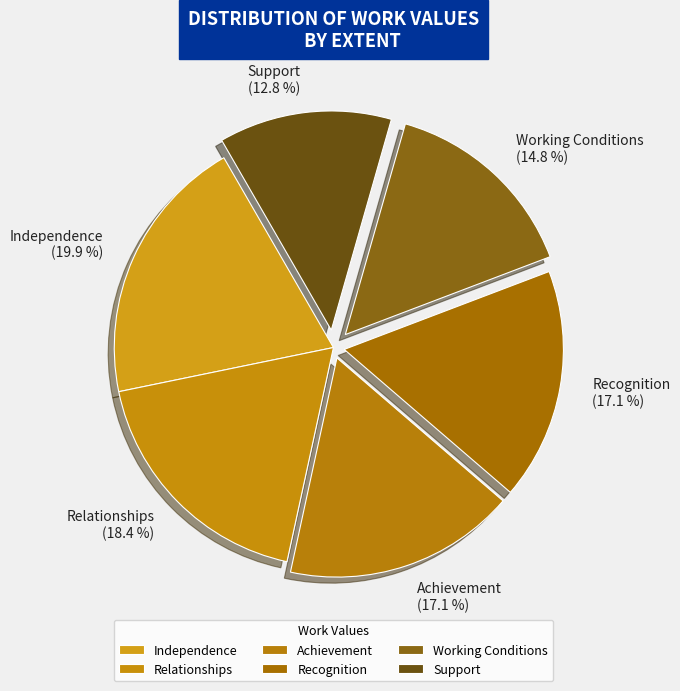

What percentage is the Working Conditions slice, to the nearest percent?

15%